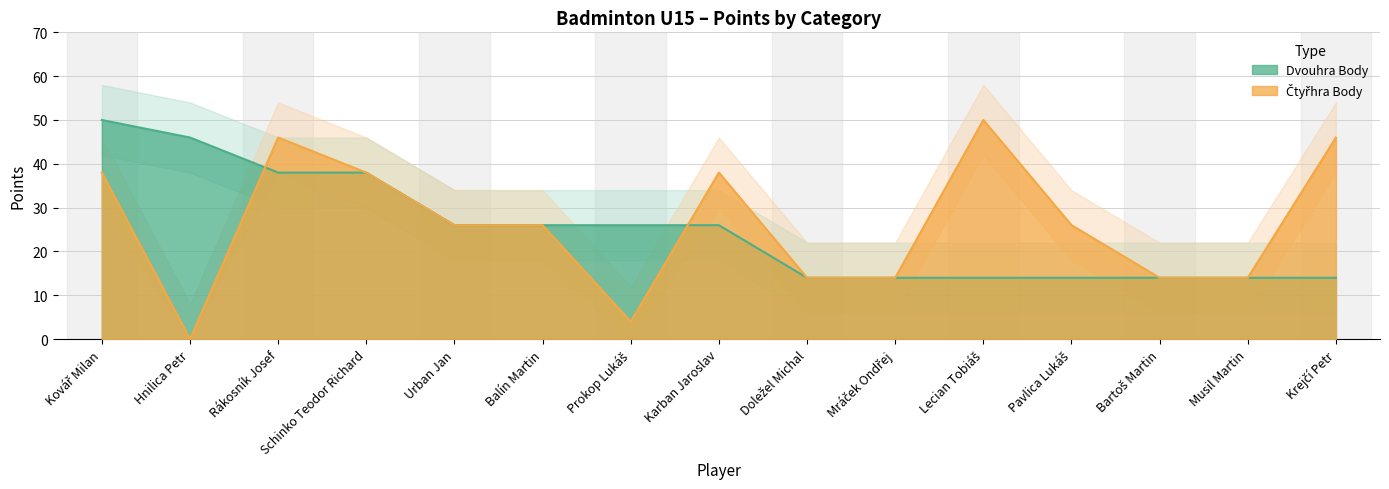

How many values in the Dvouhra Body series are below 26?

7